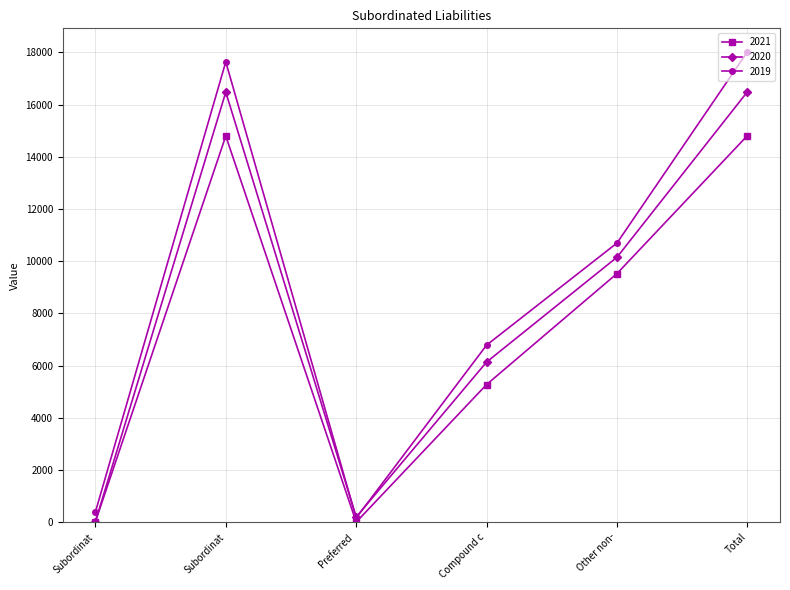

True or false: 2019 and 2021 cross at least once.

False